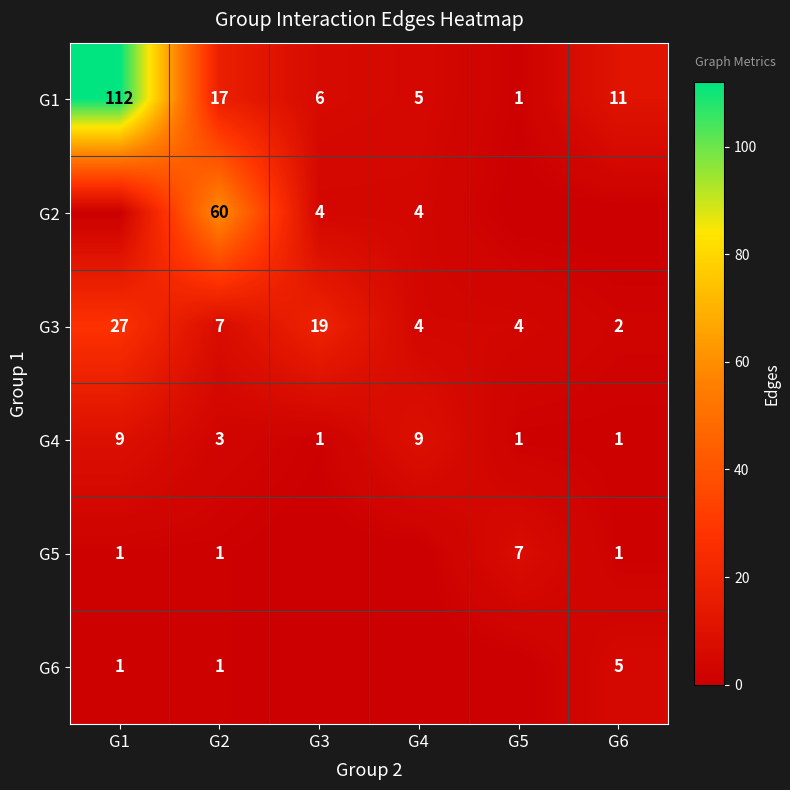

What is the difference between the G3 values at G5 and G3?

15